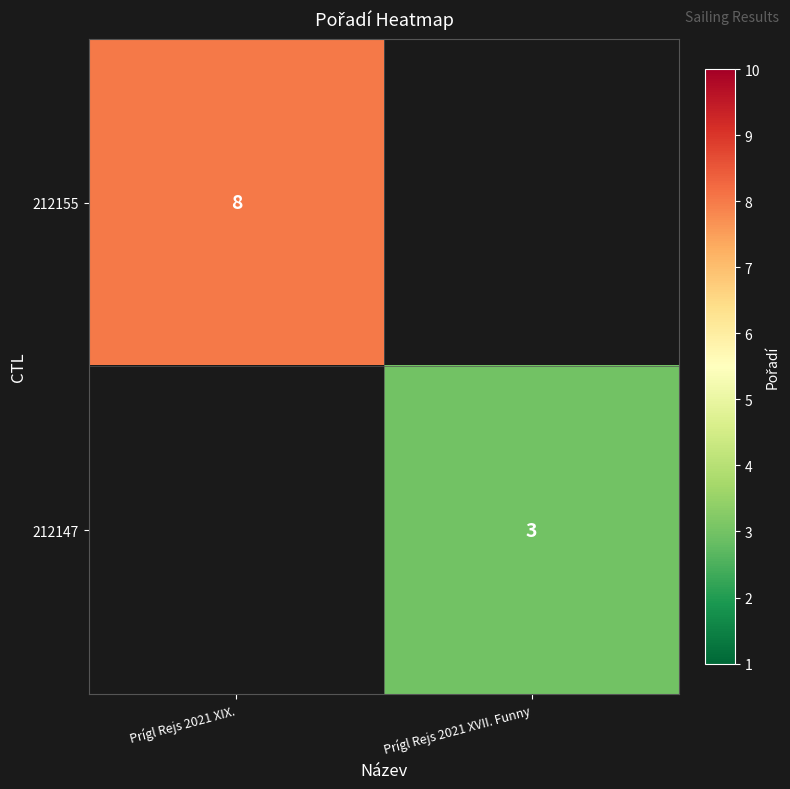

At how many categories does at least one series exceed 6?

1